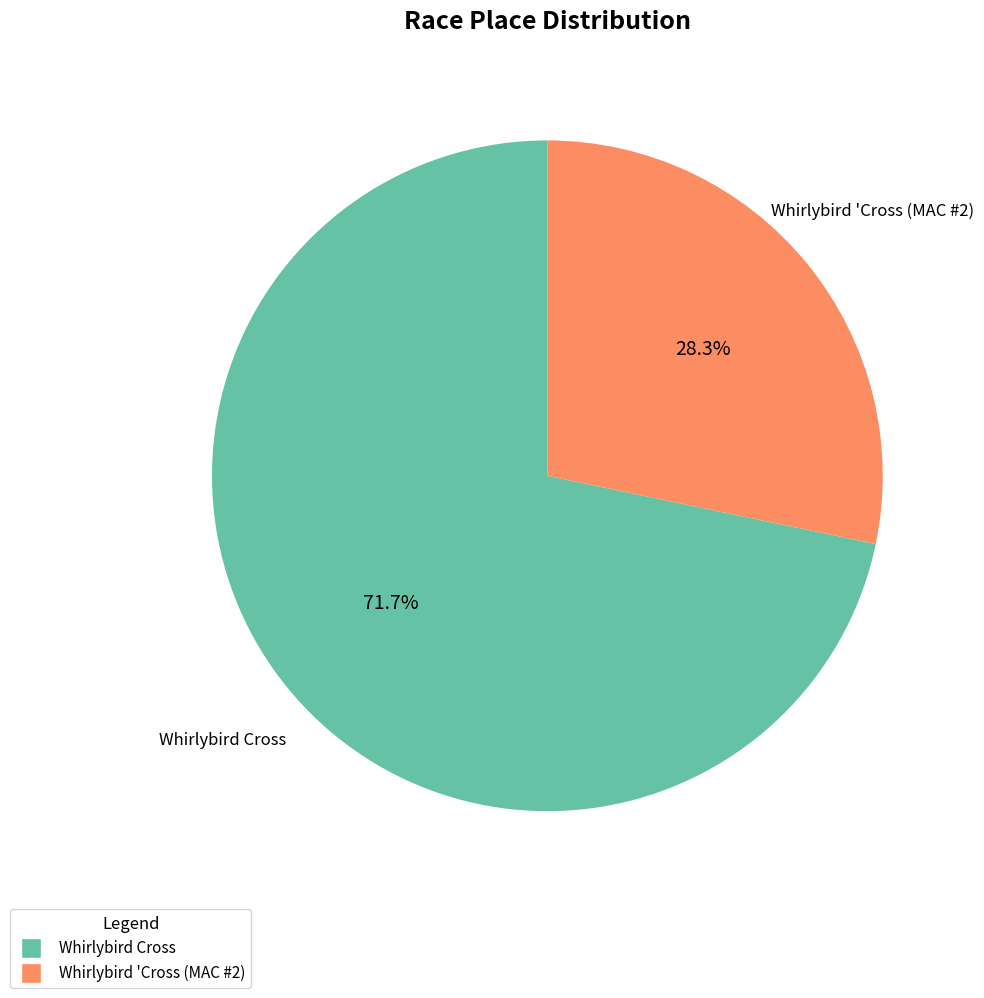

True or false: Whirlybird 'Cross (MAC #2) accounts for 28% of the total.

True